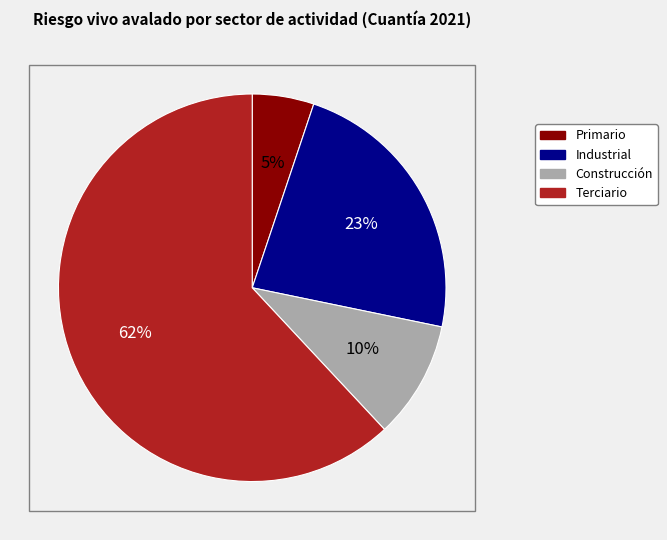

Do Terciario and Construcción together represent more than half of the pie?

Yes